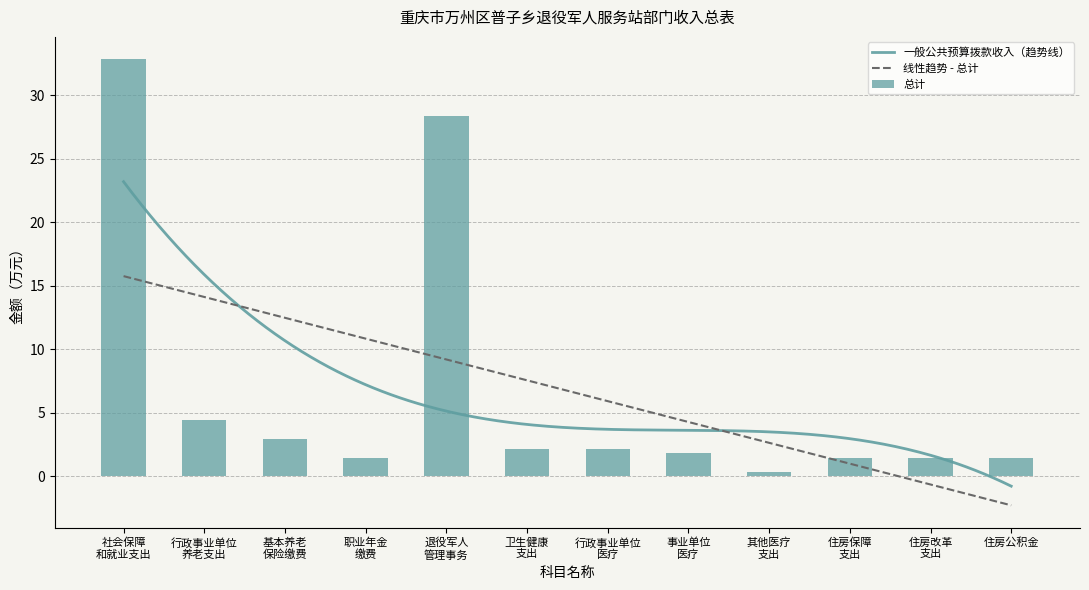

What is the lowest value of the 一般公共预算拨款收入（趋势线） series?

-0.8